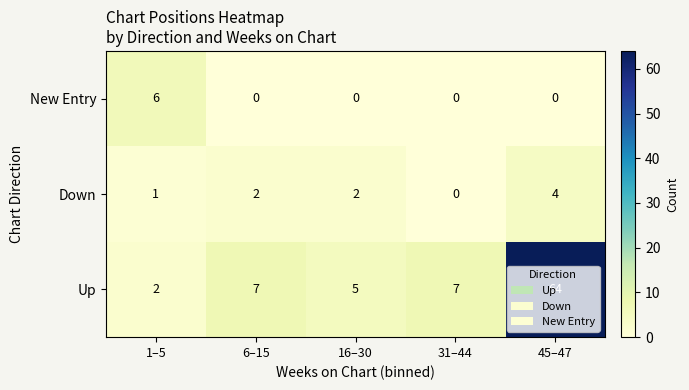

Which label corresponds to the largest value in the chart?

45–47